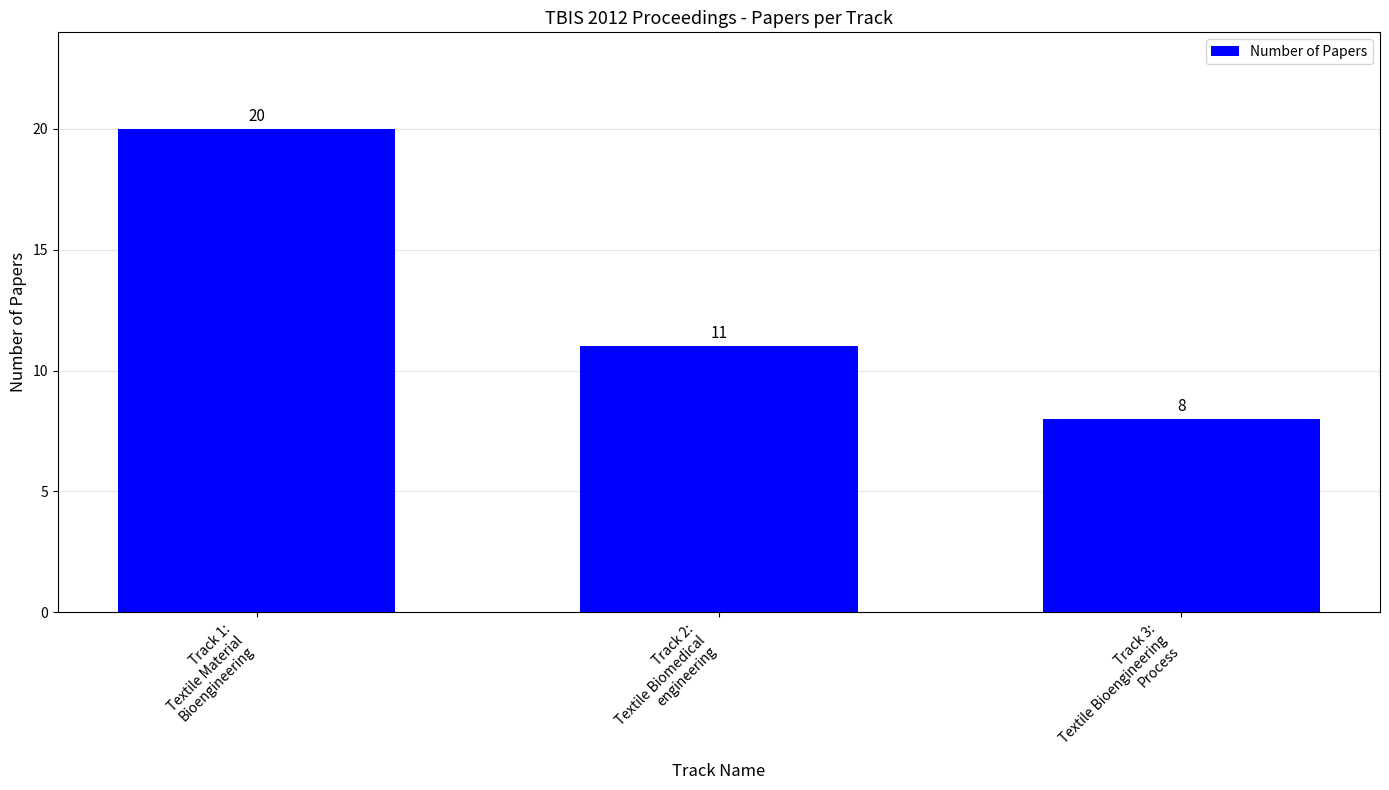

What is the label of the 2nd bar from the right?

Track 2:
Textile Biomedical
engineering